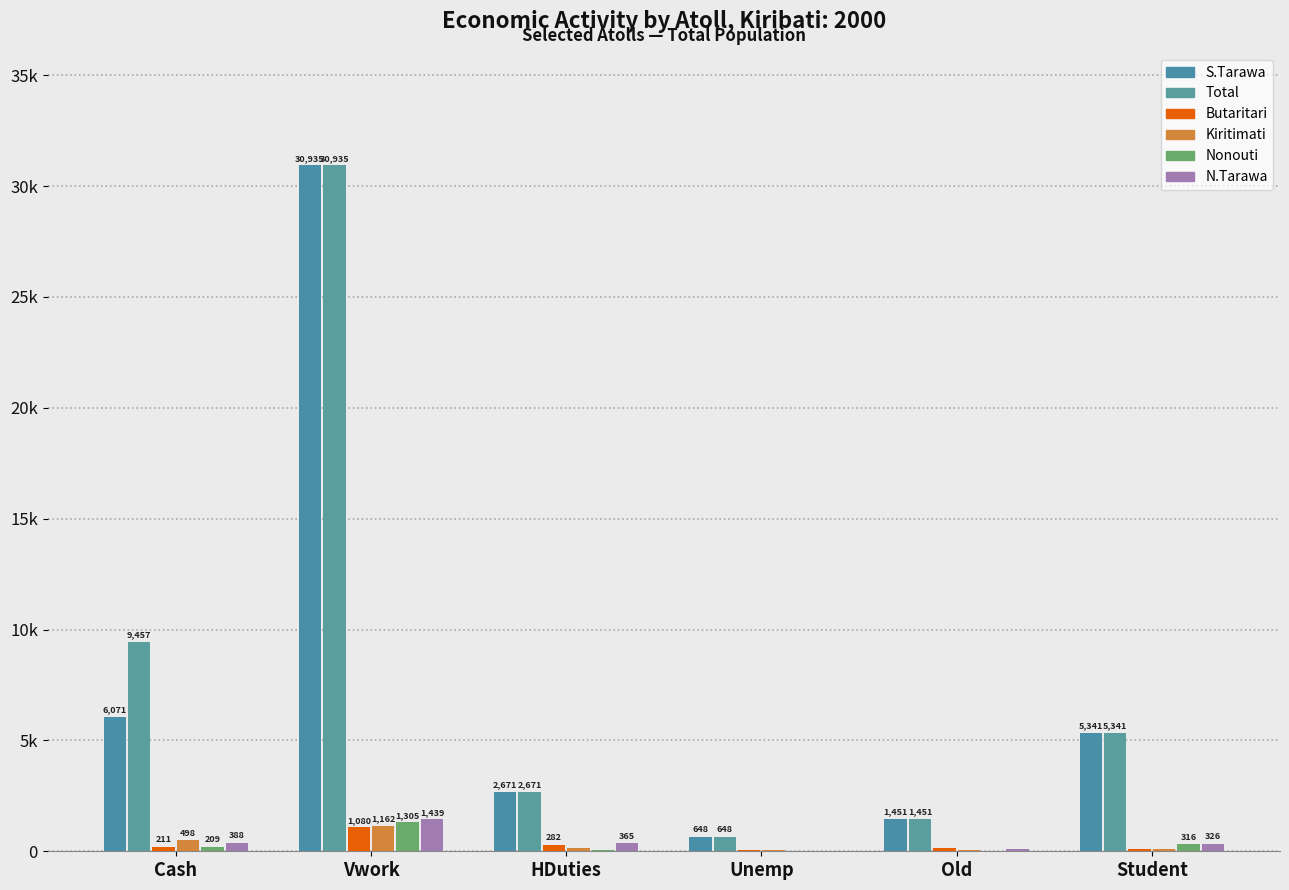

Are the bars horizontal?

No